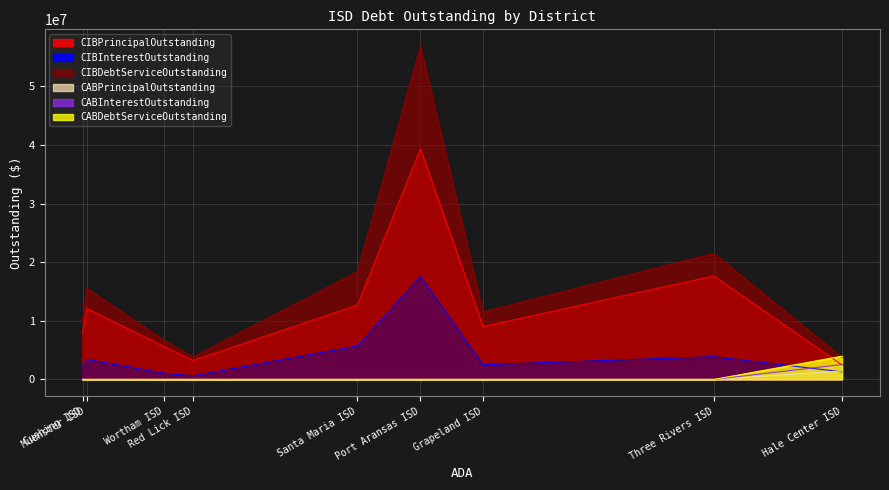

How many lines are shown in the chart?

6